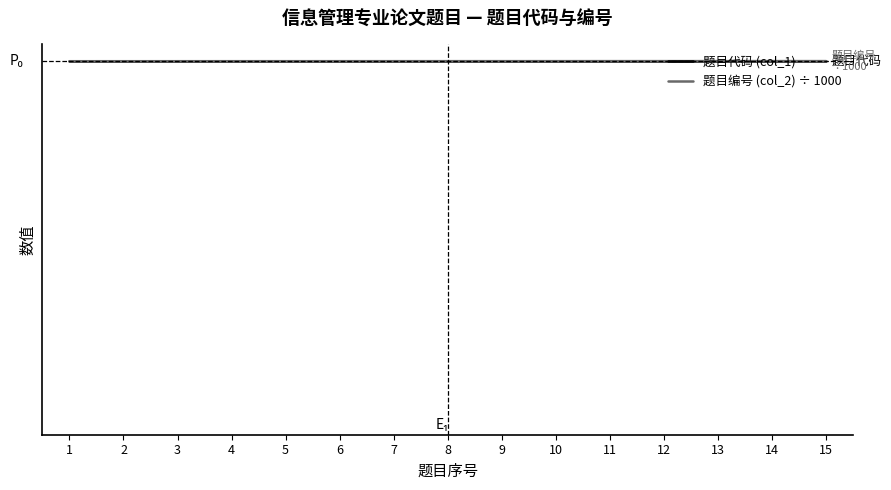

What is the average value of the 题目编号 (col_2) ÷ 1000 series?

43.0